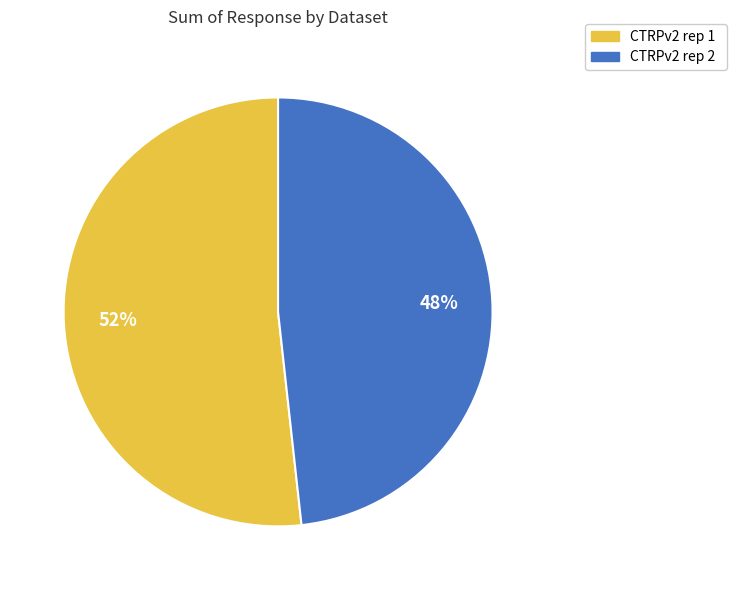

Which category has the smallest portion of the pie?

CTRPv2 rep 2